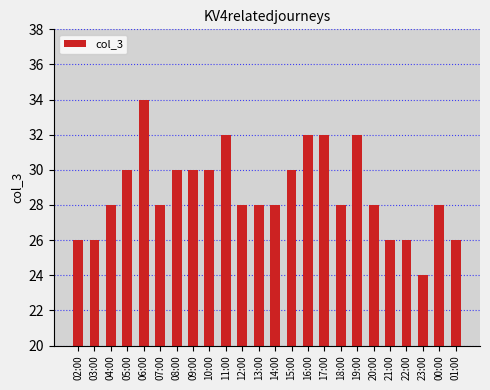

What is the difference between the values at 05:00 and 21:00?

4